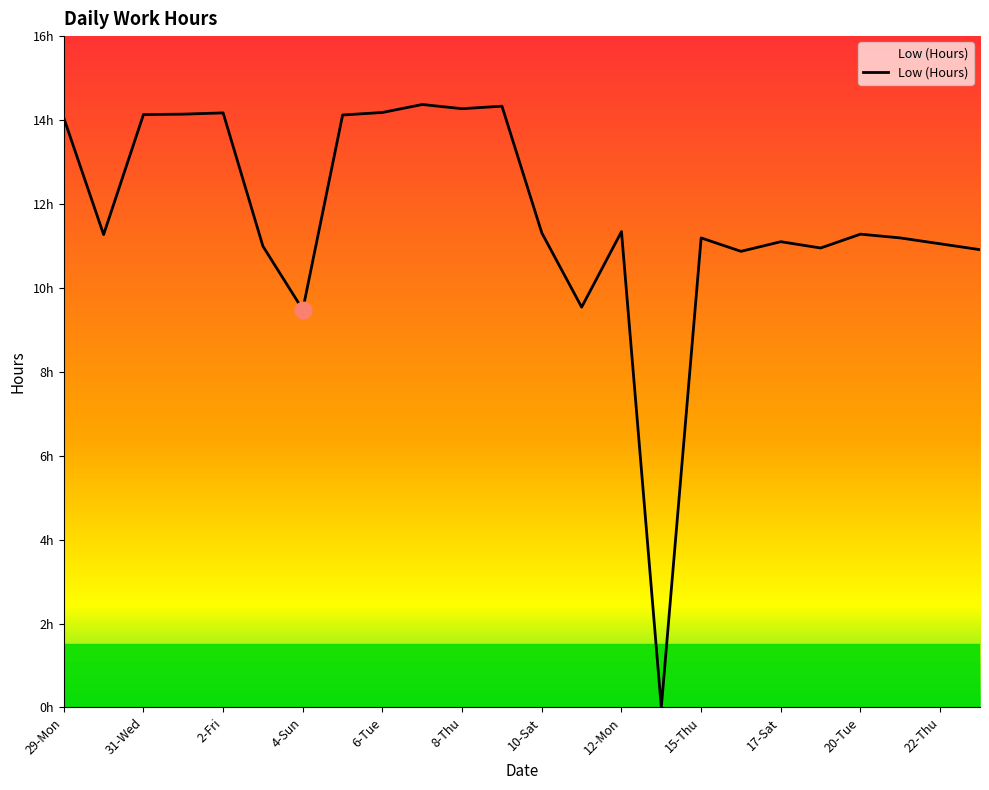

Is this an area chart (filled region under the line)?

Yes